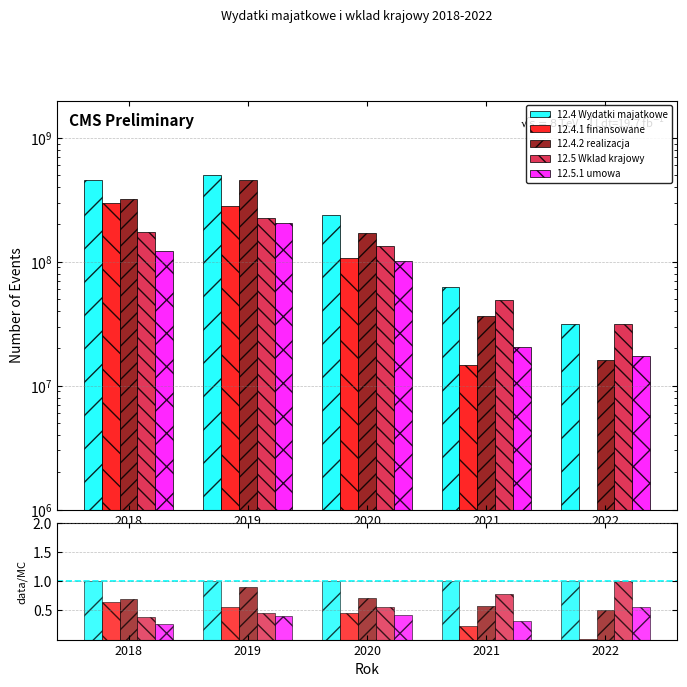

What is the difference between the maximum and minimum values in the 12.4.2 realizacja series?

0.4